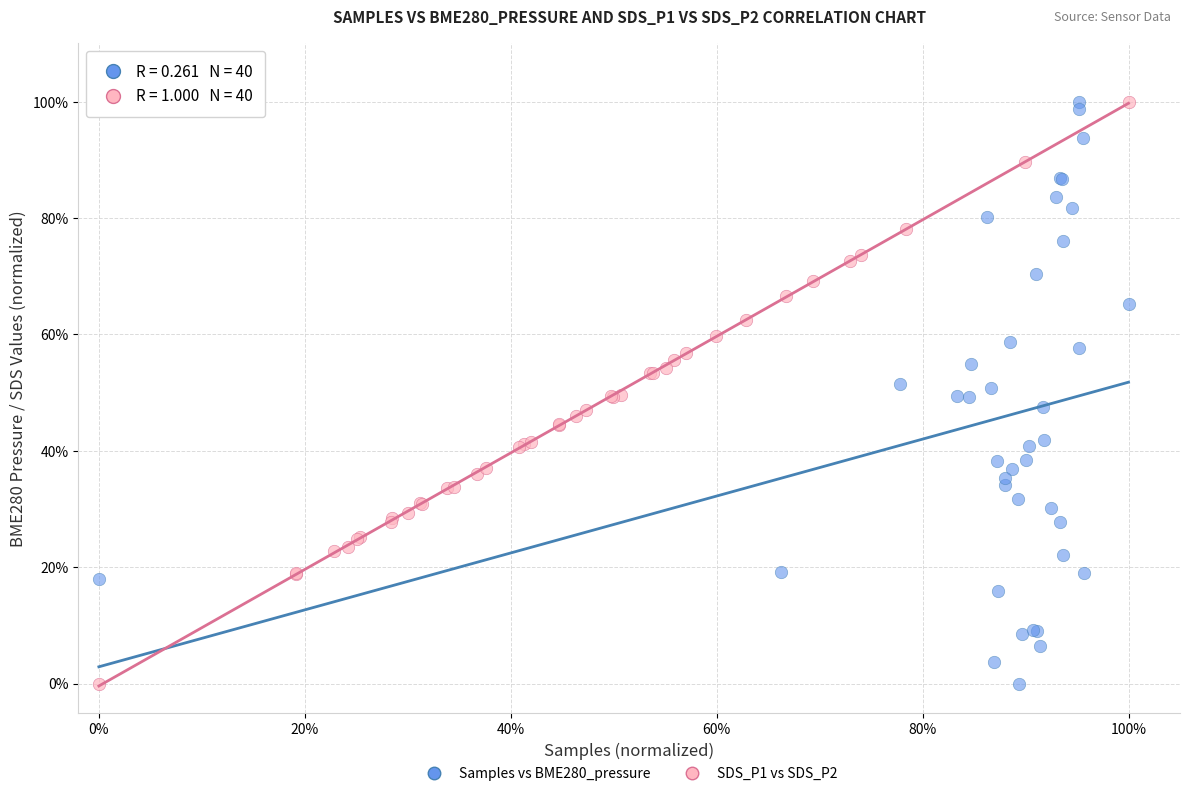

What are all the series names shown in the legend?

Samples vs BME280_pressure, SDS_P1 vs SDS_P2